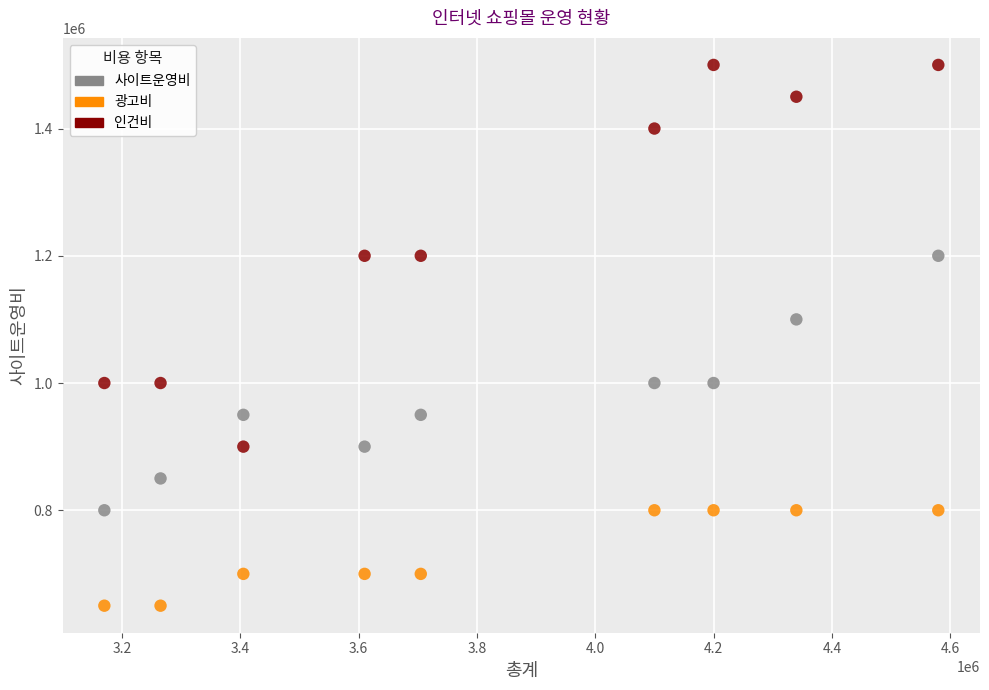

What are all the series names shown in the legend?

사이트운영비, 광고비, 인건비